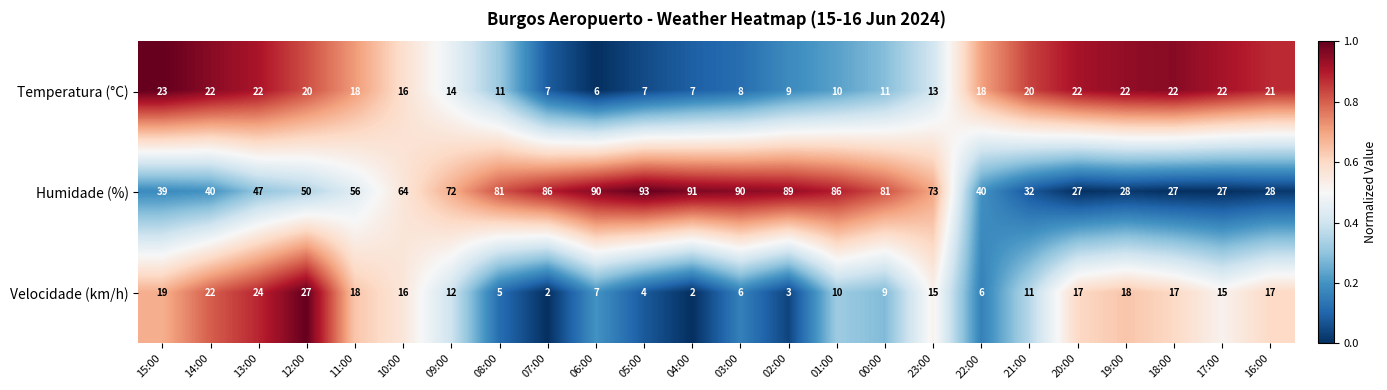

What is the total value across all series at 04:00?

100